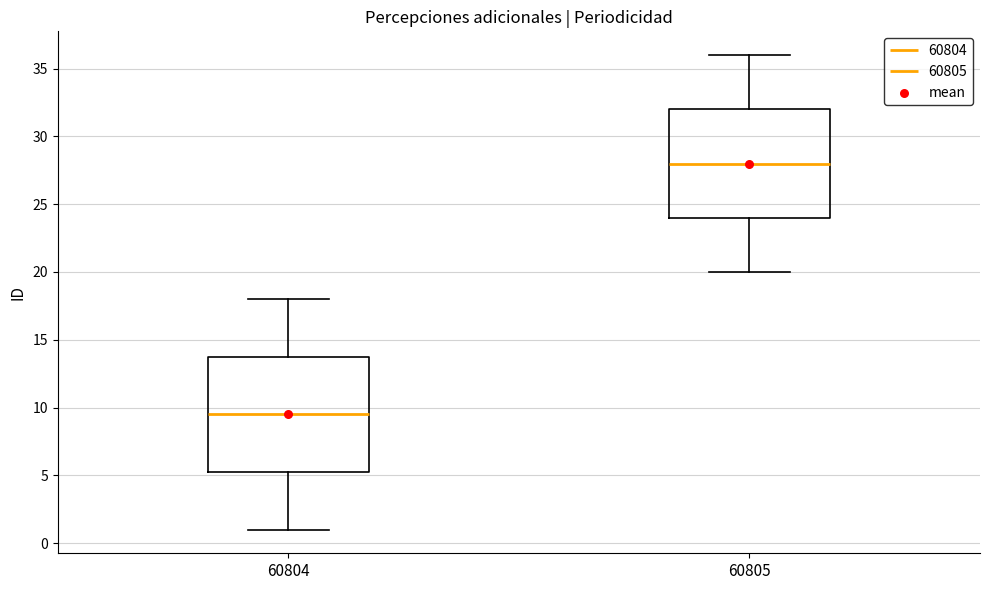

Which box has the highest median line?

60805